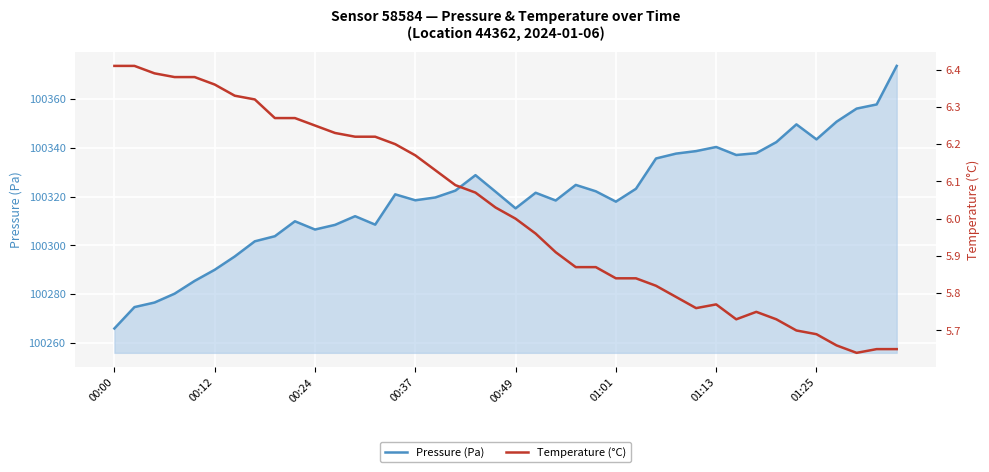

What is the approximate value of Temperature (°C) at 17?

6.1